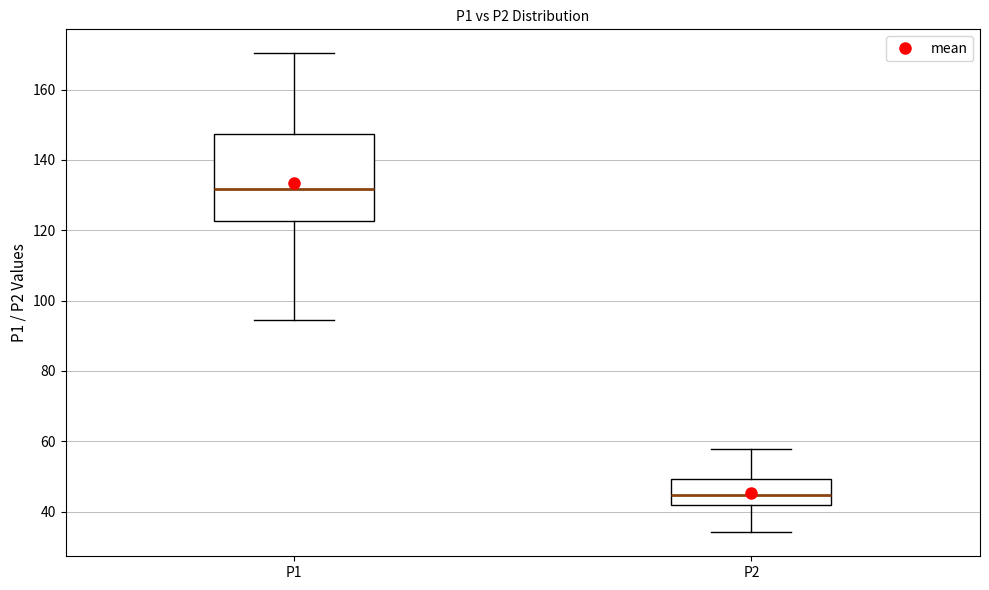

Comparing the boxes themselves (not the whiskers), which one is the tallest?

P1